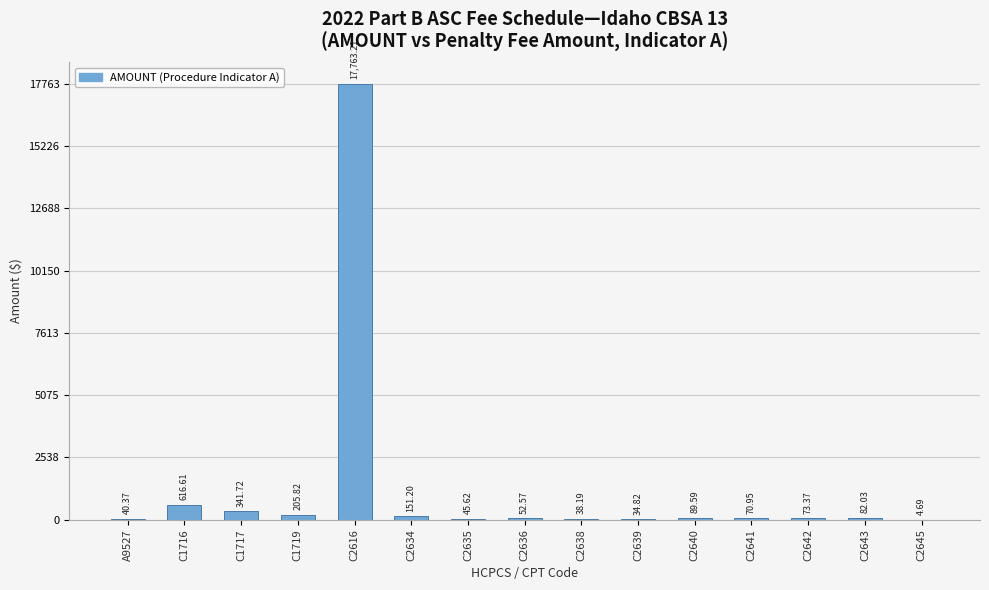

Are the bars horizontal?

No